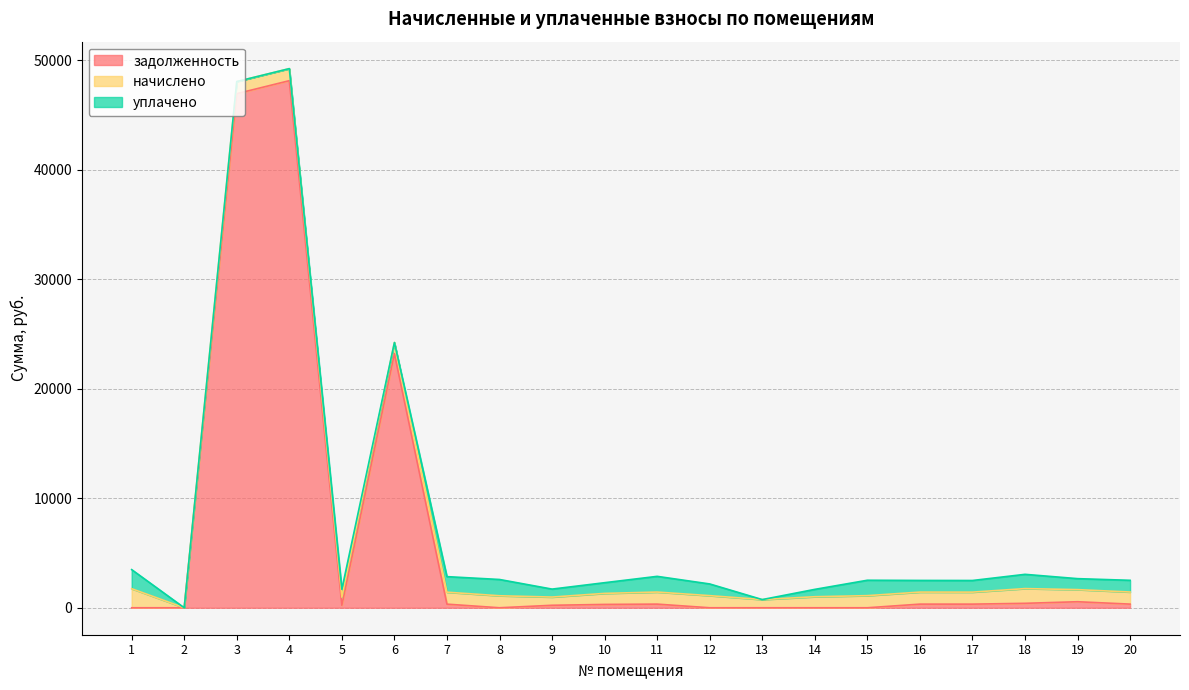

What is the value of the уплачено point at the 17th from the left?

1062.5